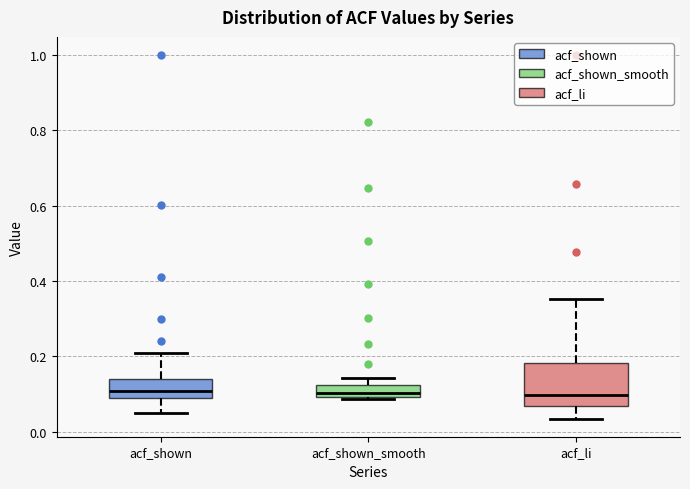

Reading left to right, transcribe this box plot: for each box, give where its median line is, the range the box spans, and where its two whiskers end, as read against the y-axis. The values are not printed on the chart, so give them approximately, as read against the axis.

acf_shown: median 0.10, box 0.08 to 0.14, whiskers 0.06 to 0.20
acf_shown_smooth: median 0.10 (inside the box), box 0.10 to 0.12, whiskers 0.08 to 0.14
acf_li: median 0.10, box 0.06 to 0.18, whiskers 0.04 to 0.36